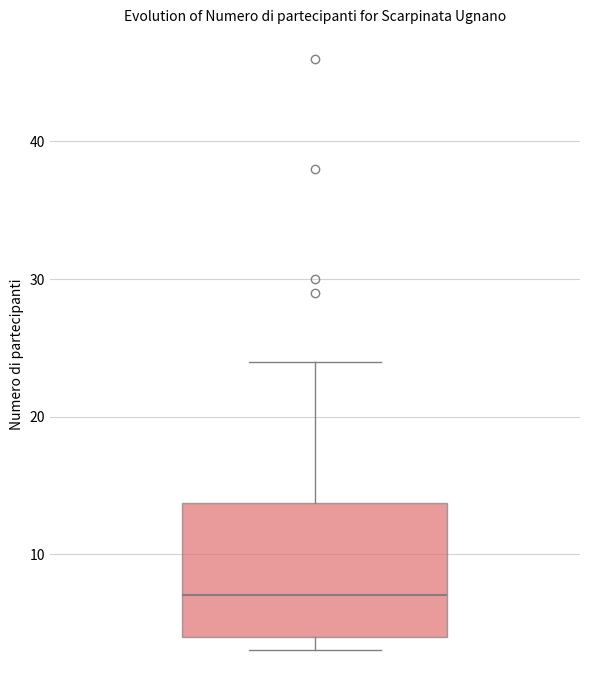

Transcribe this box plot: give where the median line is, the range the box spans, and where the two whiskers end, as read against the y-axis. The values are not printed on the chart, so give them approximately, as read against the axis.

median 7, box 4 to 14, whiskers 3 to 24